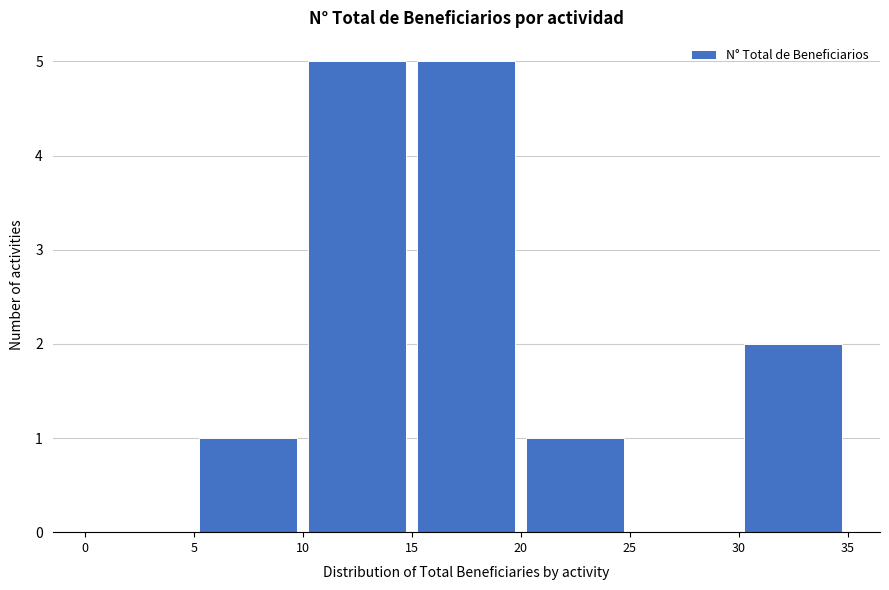

Reading left to right, list every bar in this chart as the range it spans on the x-axis followed by its height. The values are not printed on the chart, so give them approximately, as read against the axis.

0 to 5: 0
5 to 10: 1
10 to 15: 5
15 to 20: 5
20 to 25: 1
25 to 30: 0
30 to 35: 2